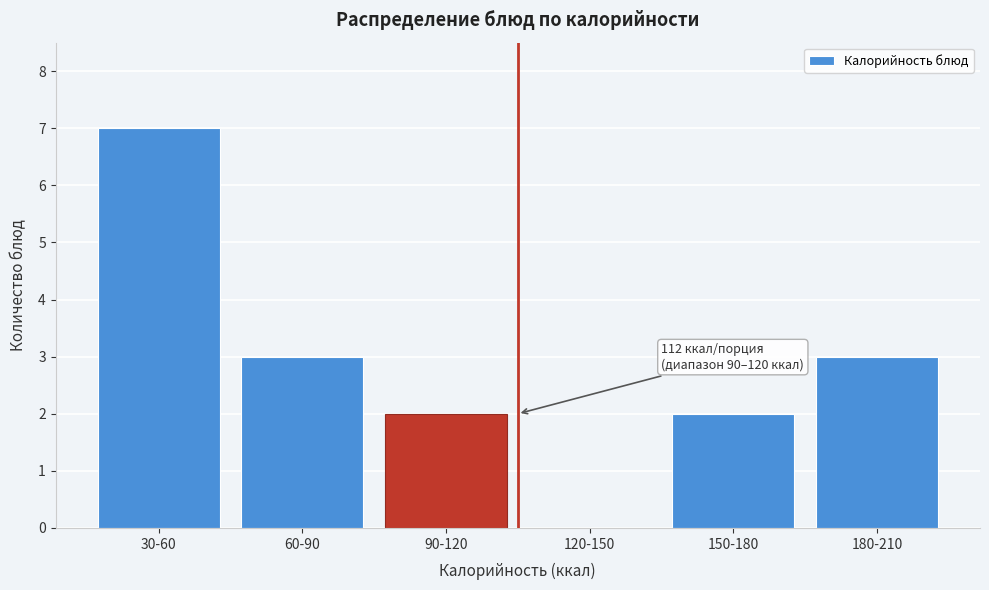

Reading left to right, list all the values displayed in this chart.

30-60=7	60-90=3	90-120=2	120-150=0	150-180=2	180-210=3